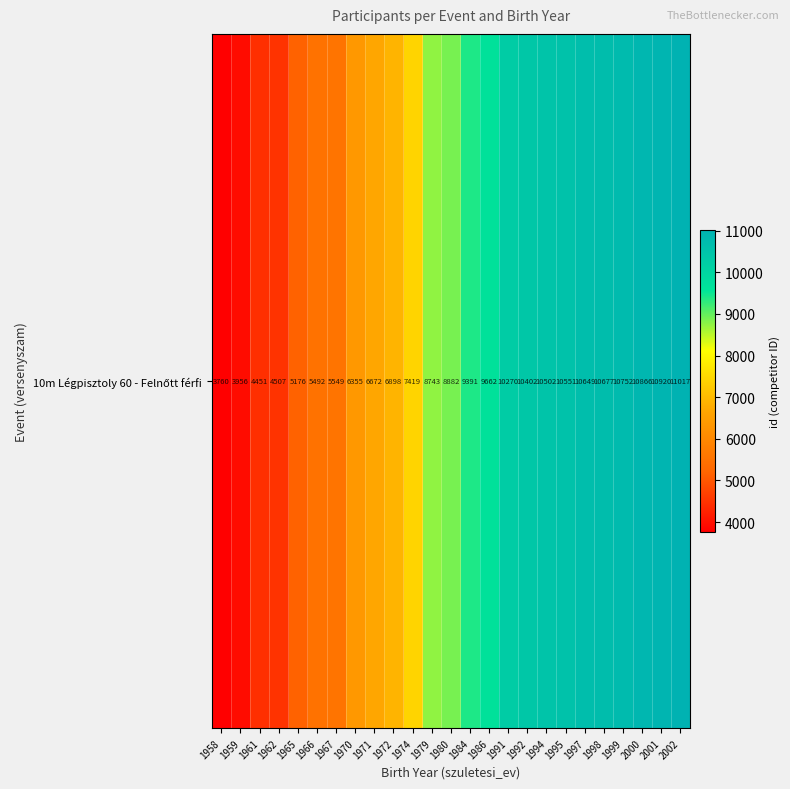

Rank the categories by value from highest to lowest.

2002, 2001, 2000, 1999, 1998, 1997, 1995, 1994, 1992, 1991, 1986, 1984, 1980, 1979, 1974, 1972, 1971, 1970, 1967, 1966, 1965, 1962, 1961, 1959, 1958